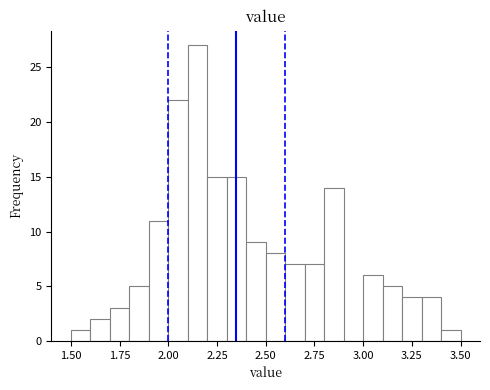

Read against the x-axis, roughly where is the centre of the tallest bar?

2.15